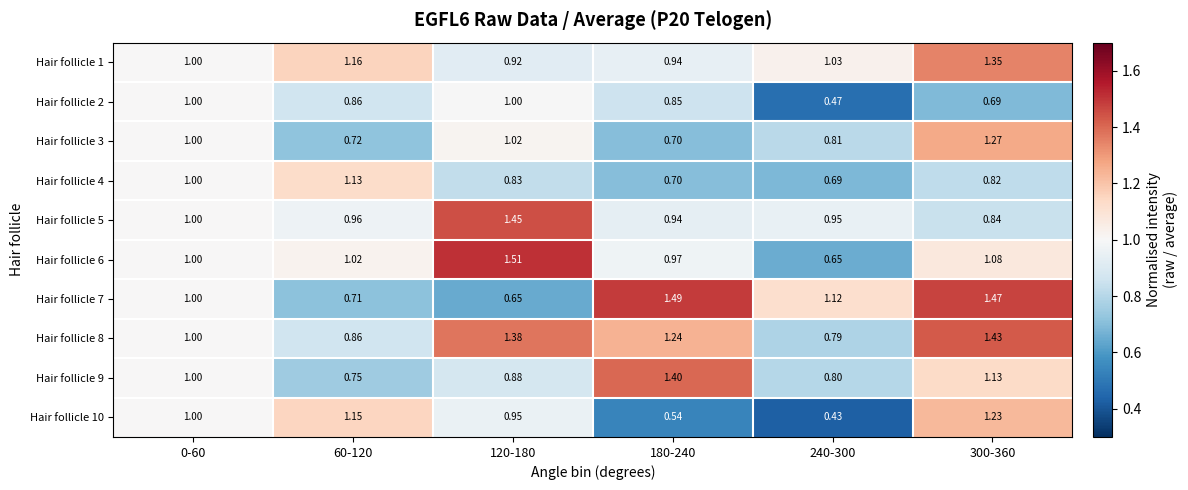

Is the value of Hair follicle 1 at 0-60 greater than the value of Hair follicle 4 at 240-300?

Yes